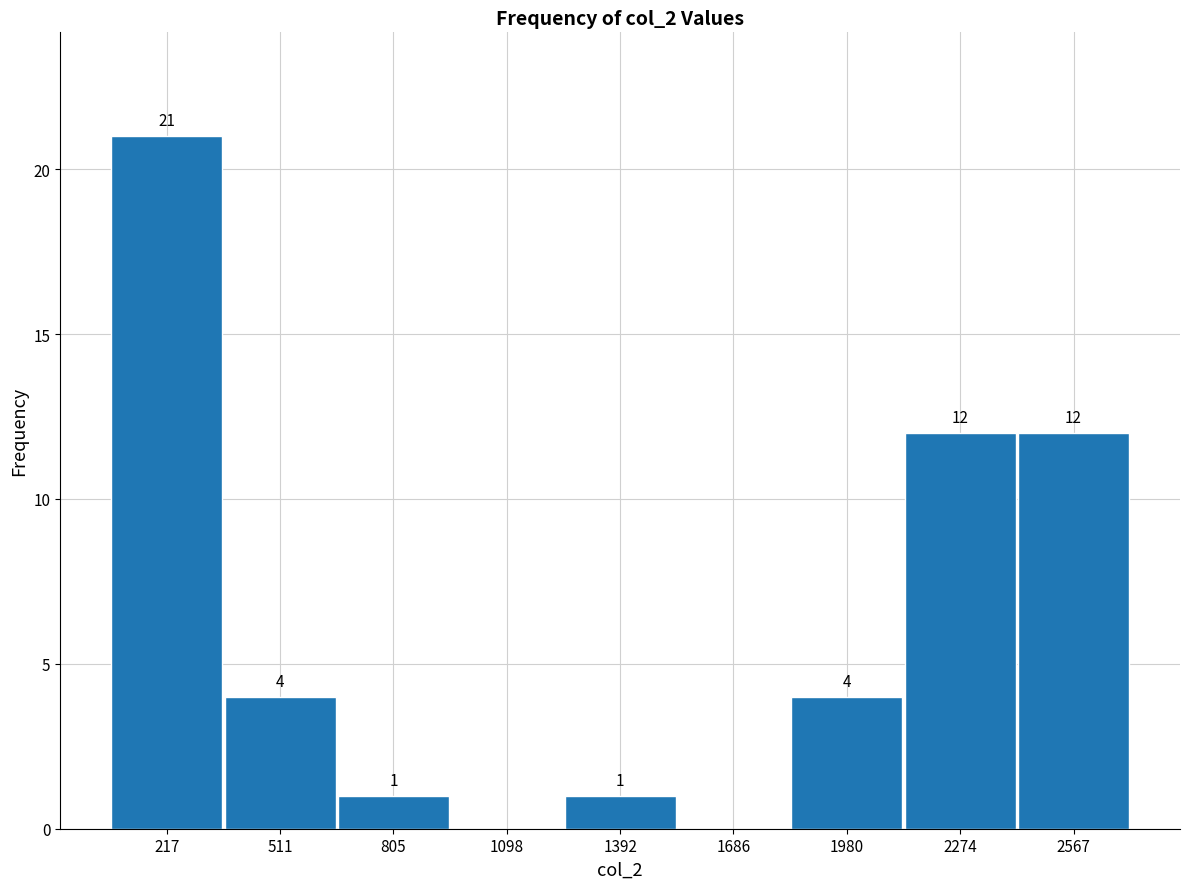

Which range on the x-axis has the tallest bar?

50 to 350